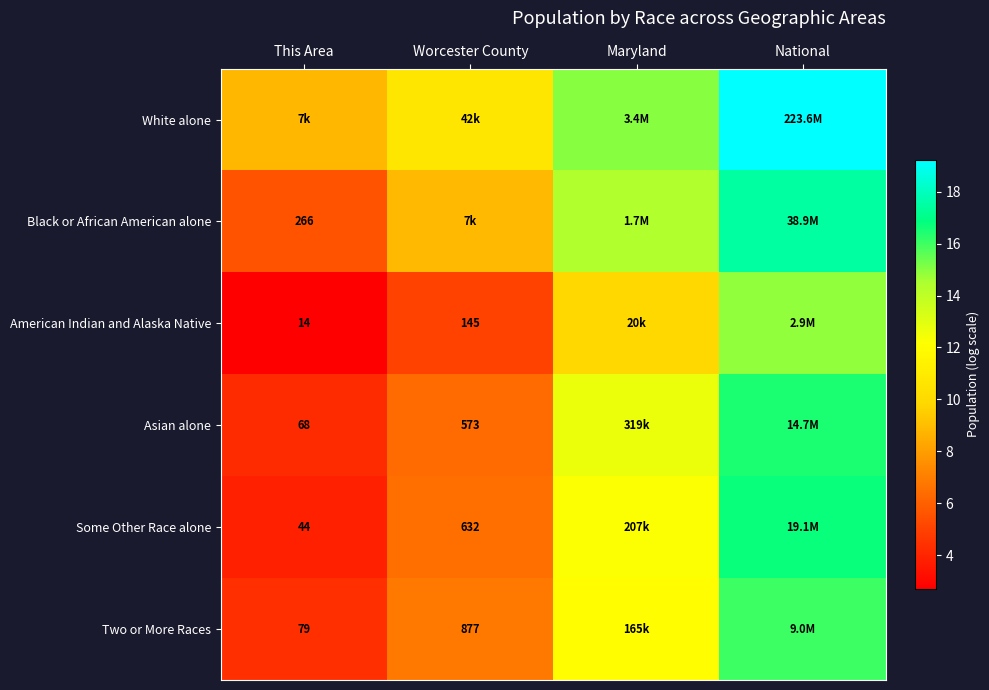

What is the maximum value shown in the chart?

19.2